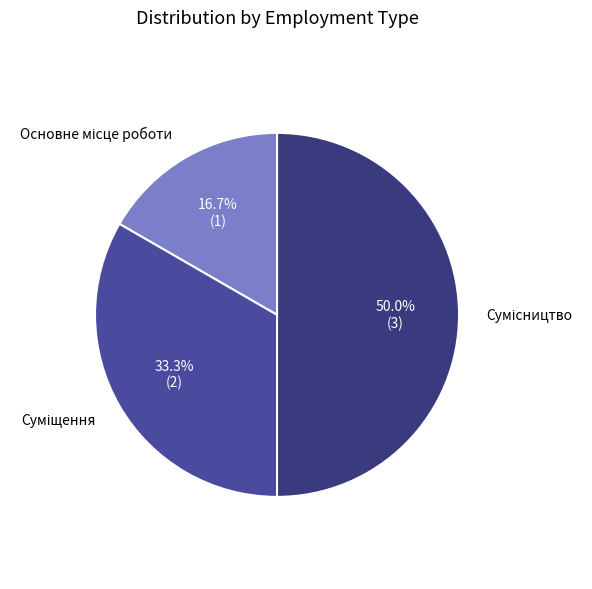

How many slices are in this pie chart?

3